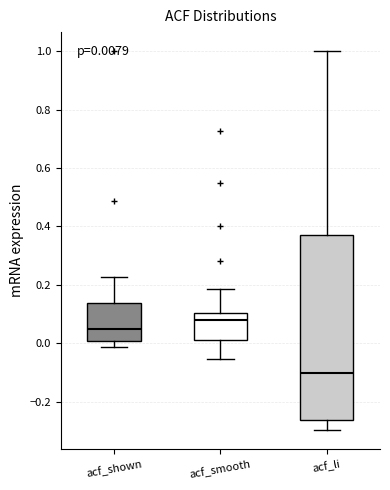

Which box has the highest median line?

acf_smooth